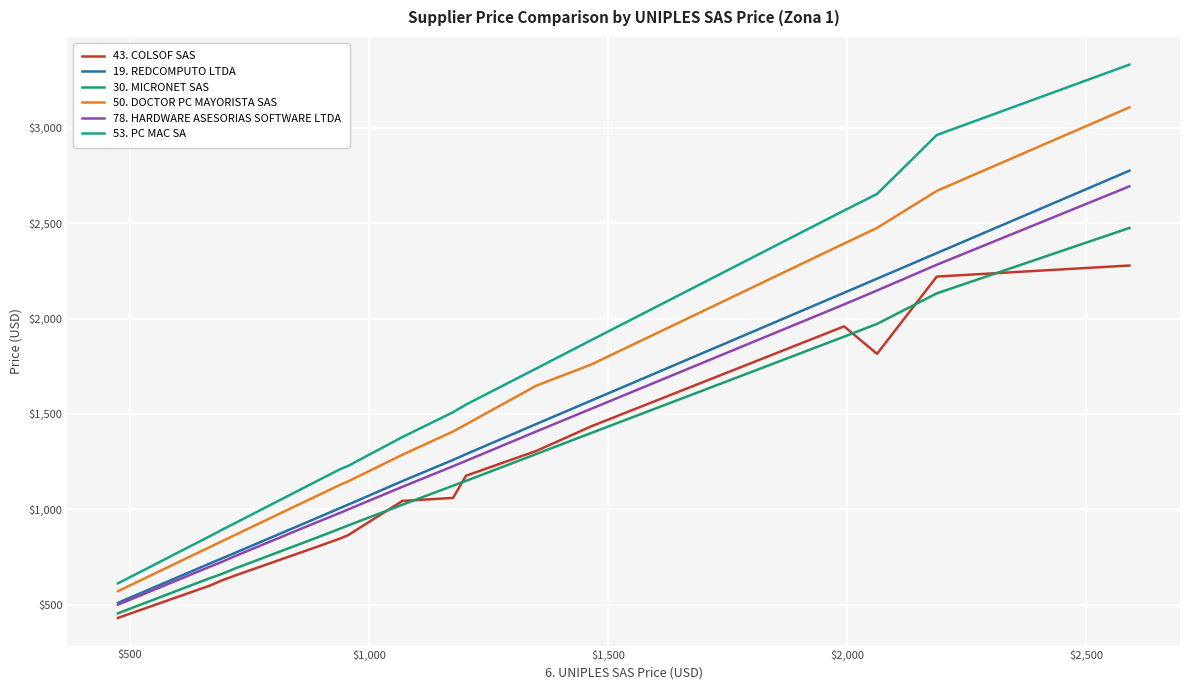

Is this an area chart (filled region under the line)?

No